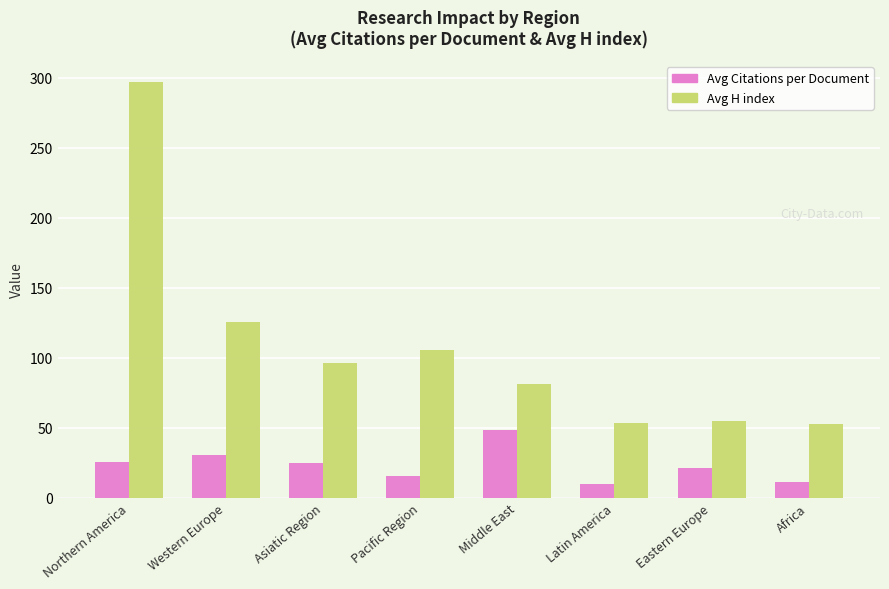

How many groups of bars are there?

8